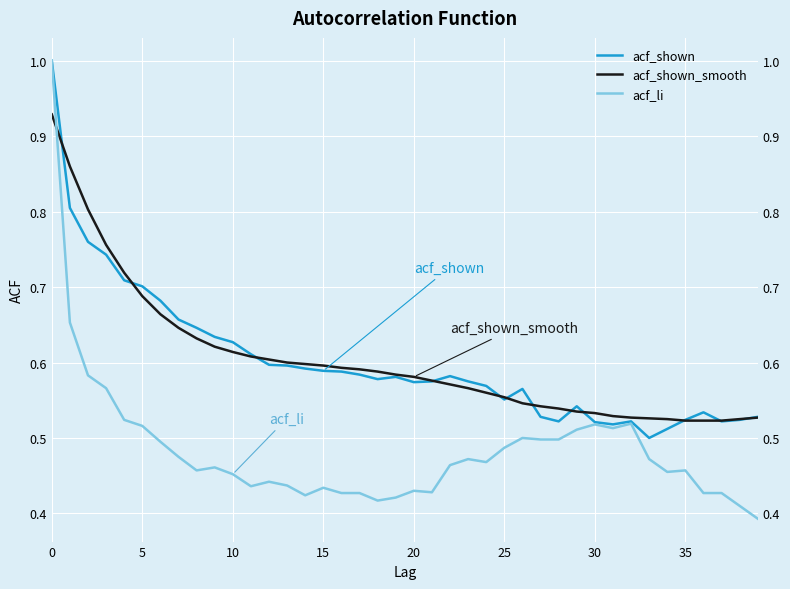

What is the difference between the second highest and minimum values in the acf_li series?

0.3